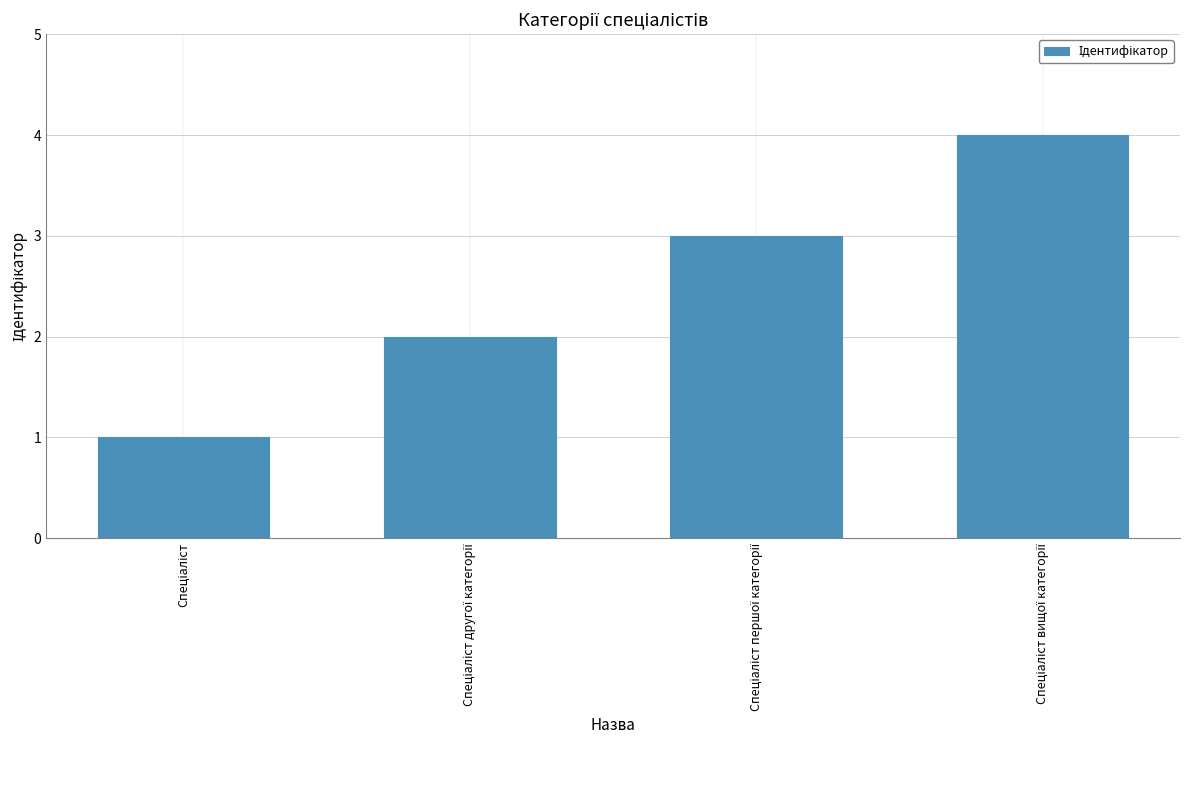

What is the maximum value shown in the chart?

4